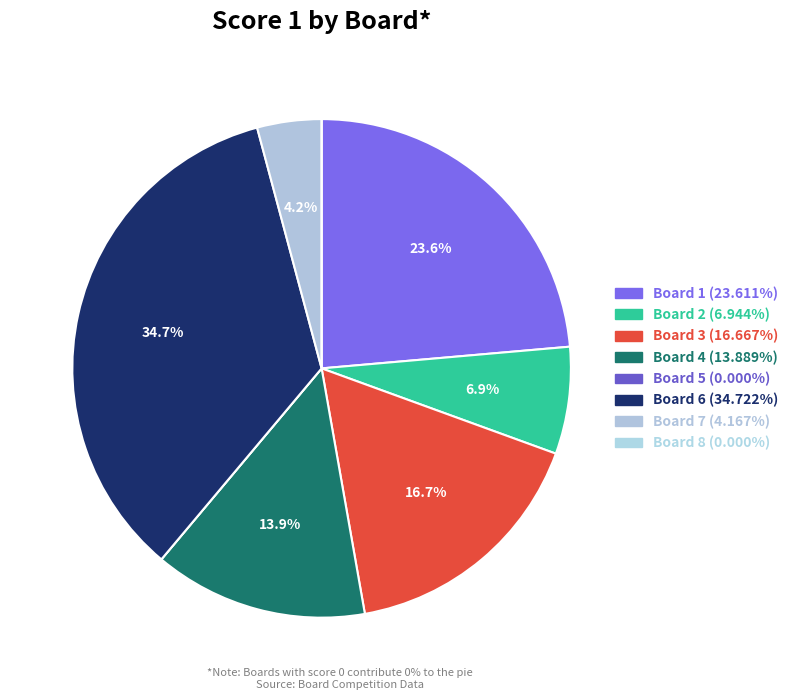

Rank the categories by value from highest to lowest.

Board 6, Board 1, Board 3, Board 4, Board 2, Board 7, Board 5, Board 8